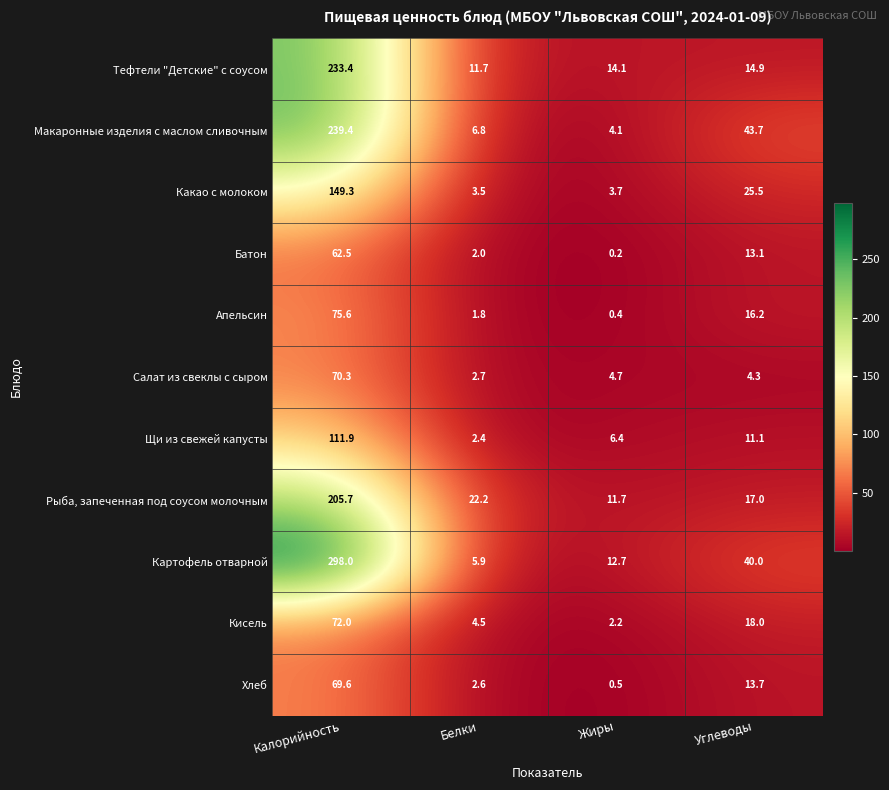

Which series has the widest spread of values?

Картофель отварной